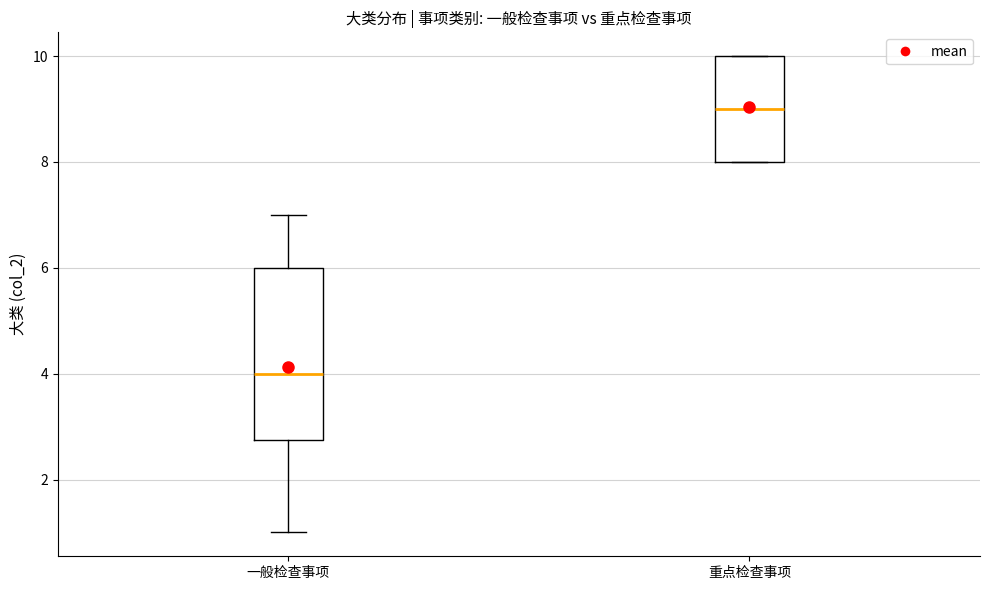

Reading left to right, transcribe this box plot: for each box, give where its median line is, the range the box spans, and where its two whiskers end, as read against the y-axis. The values are not printed on the chart, so give them approximately, as read against the axis.

一般检查事项: median 4.0, box 2.8 to 6.0, whiskers 1.0 to 7.0
重点检查事项: median 9.0, box 8.0 to 10.0, whiskers 8.0 to 10.0